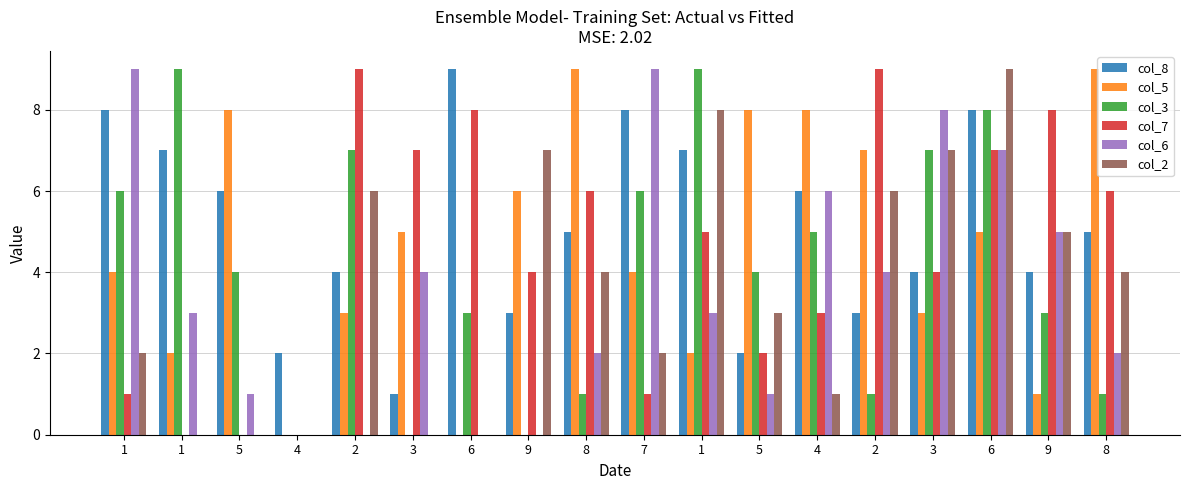

What is the value of the col_6 bar at the 18th from the left?

2